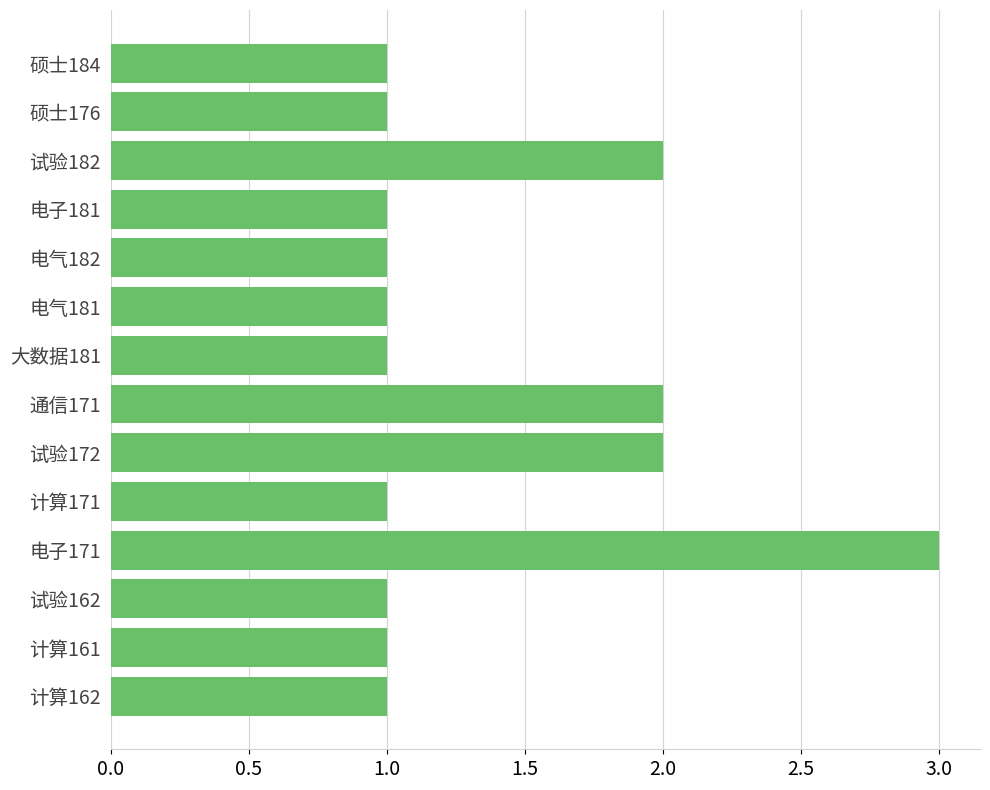

How many bars are there in total?

14